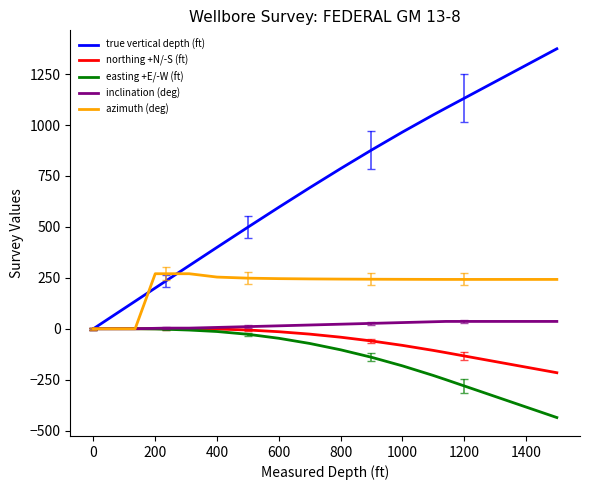

Which series has the largest total across all categories?

true vertical depth (ft)